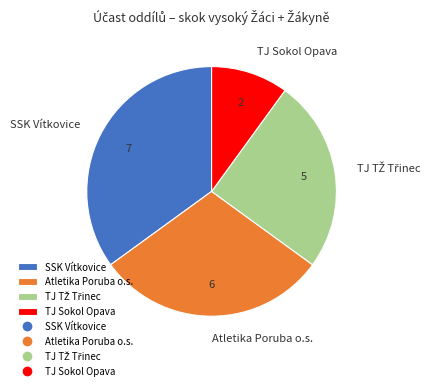

Is TJ Sokol Opava the majority of the pie?

No